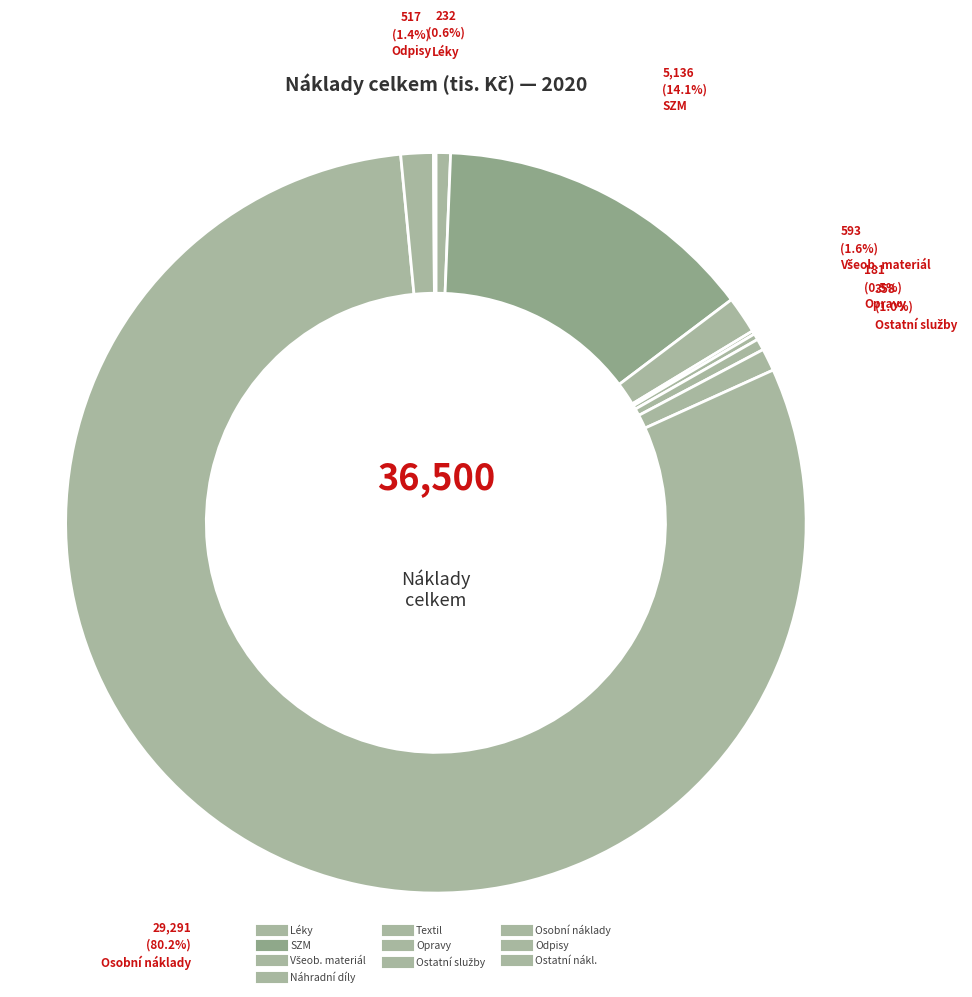

Does any single category account for the majority?

Yes